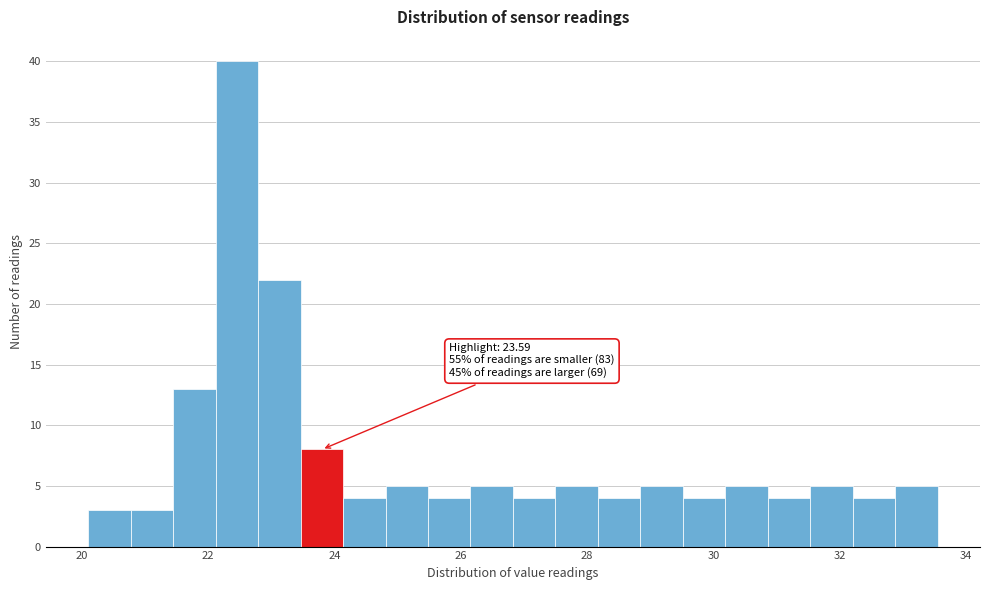

Read against the x-axis, roughly where is the centre of the tallest bar?

22.4